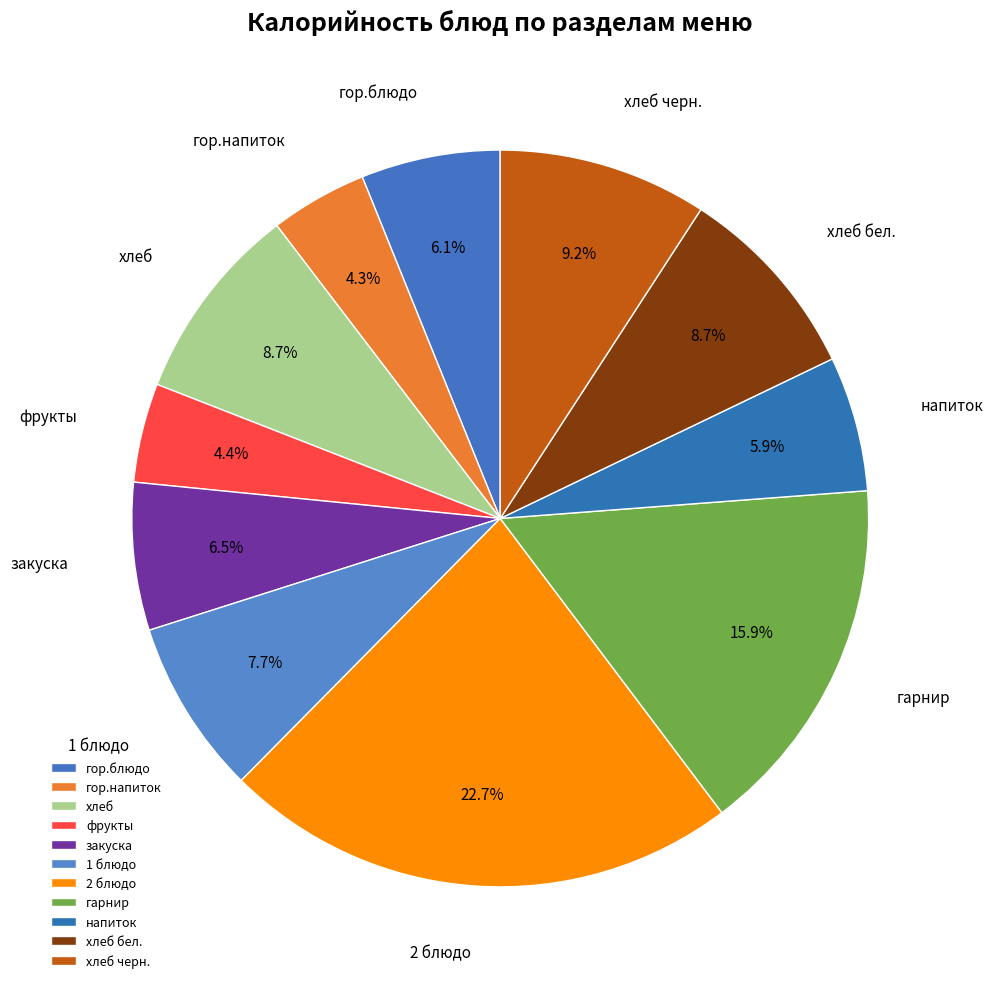

What is the total percentage of хлеб and гарнир?

24.6%